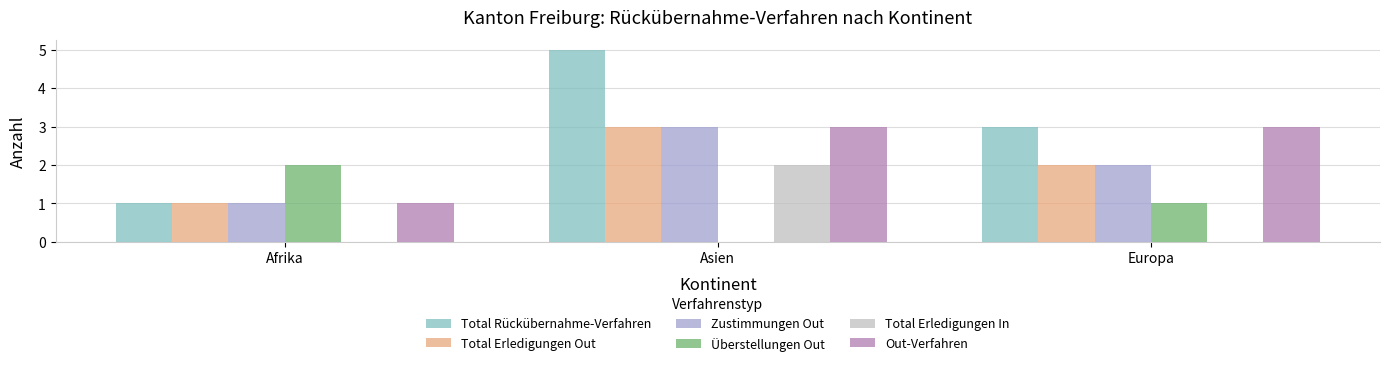

What is the sum of the Total Rückübernahme-Verfahren values at Europa and Afrika?

4